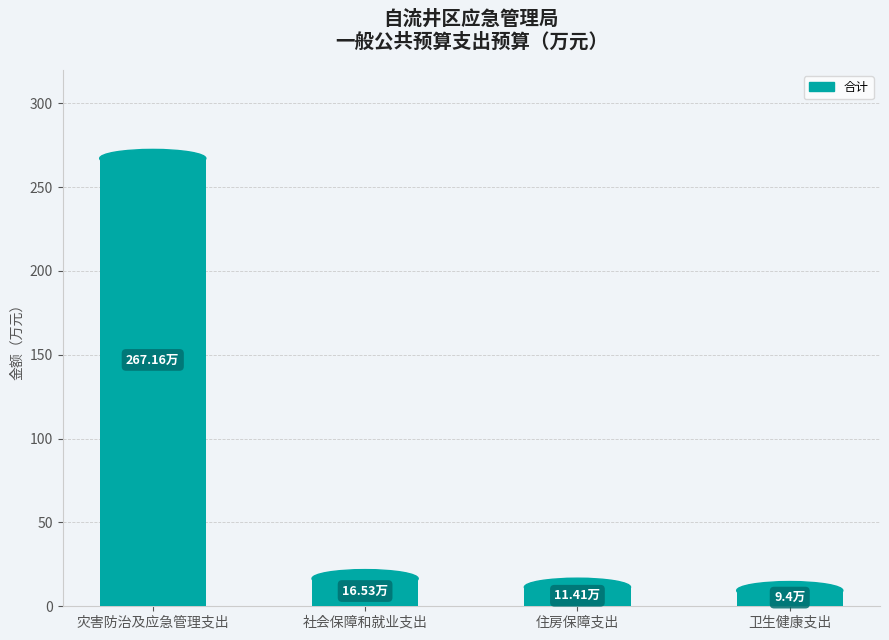

Which has a higher value, 灾害防治及应急管理支出 or 社会保障和就业支出?

灾害防治及应急管理支出